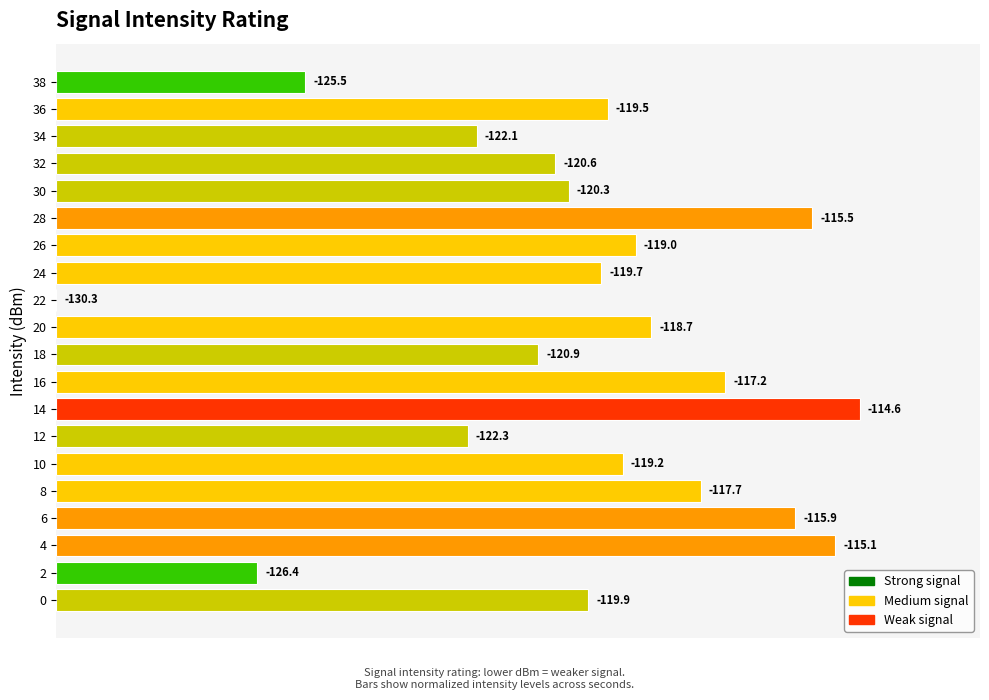

Are the bars horizontal?

Yes